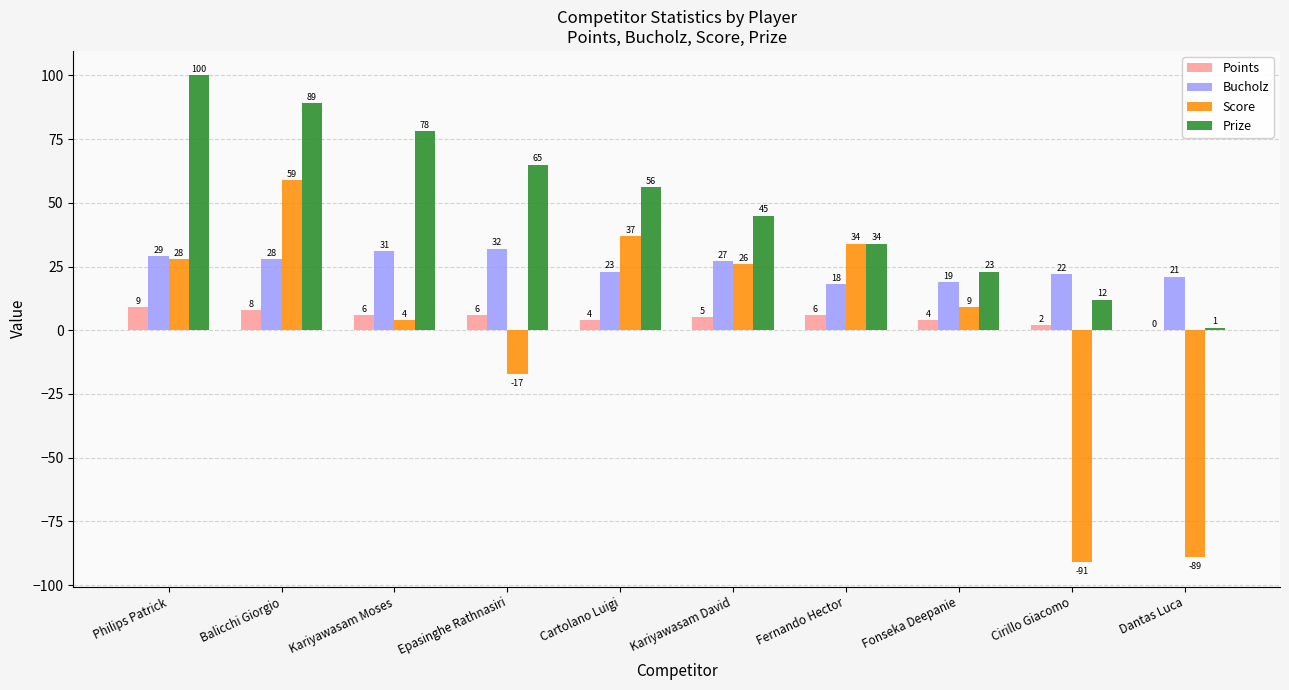

Which series has the largest total across all categories?

Prize